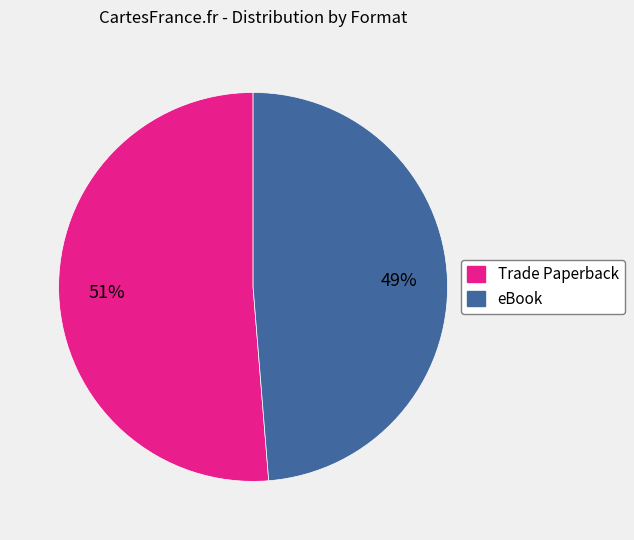

Rank the categories by value from lowest to highest.

eBook, Trade Paperback